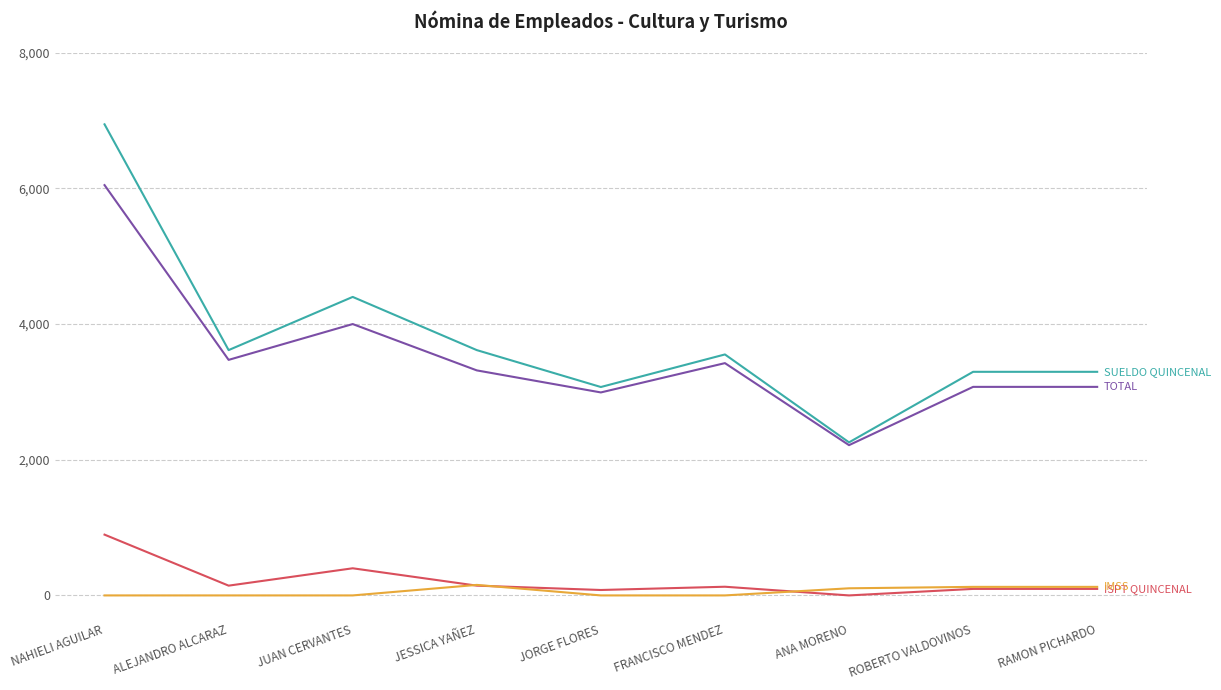

What is the greatest value displayed?

6944